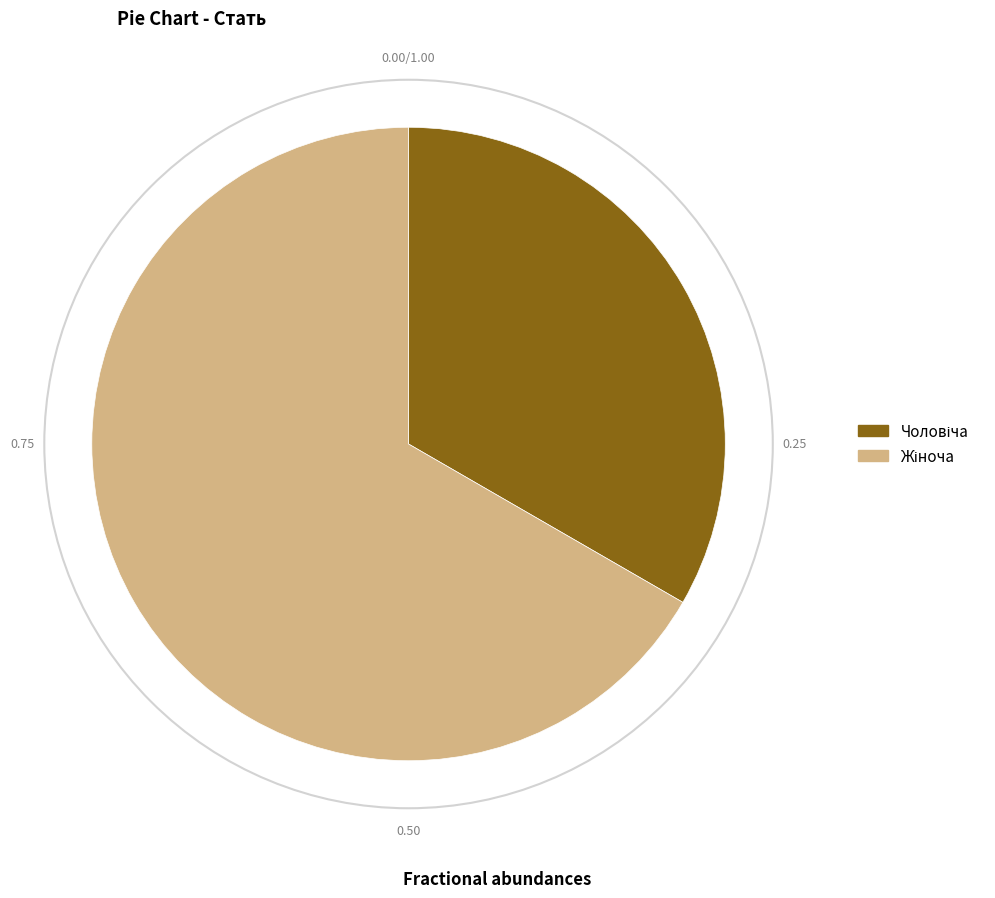

How many segments does this pie chart have?

2